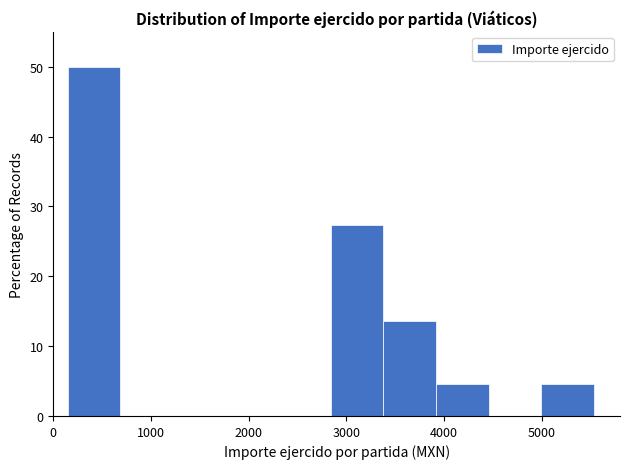

Reading left to right, list every bar in this chart as the range it spans on the x-axis followed by its height. Neither the bar edges nor the heights are printed on the chart, so give them approximately, as read against the axes.

100 to 700: 50
700 to 1200: 0
1200 to 1800: 0
1800 to 2300: 0
2300 to 2800: 0
2800 to 3400: 27
3400 to 3900: 14
3900 to 4500: 5
4500 to 5000: 0
5000 to 5500: 5